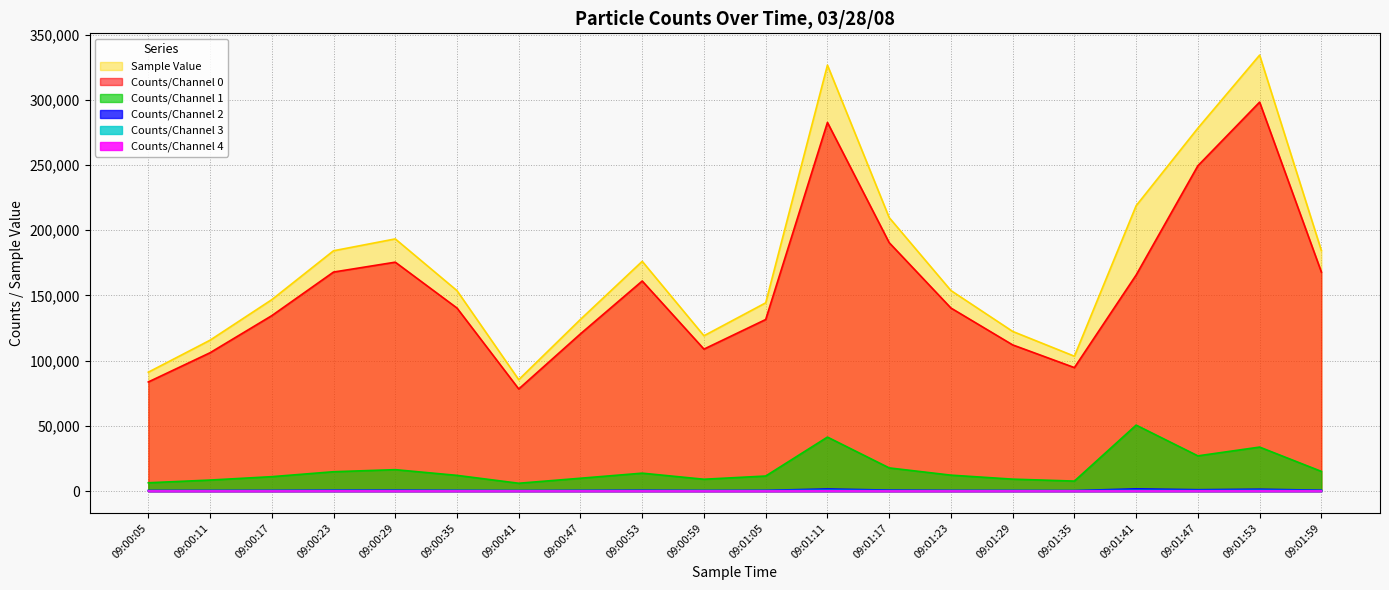

Where is Counts/Channel 4 nearest to the value 168?

09:01:47